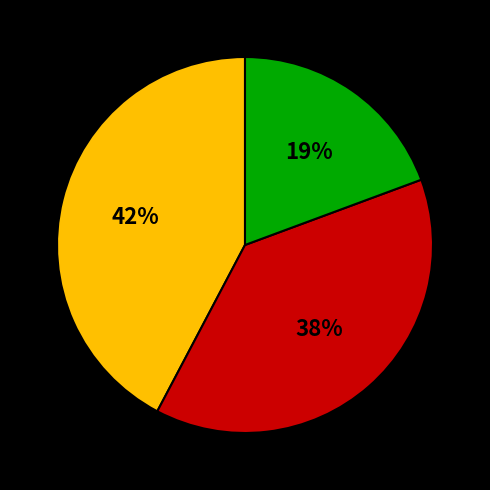

Is there a majority slice in this chart?

No